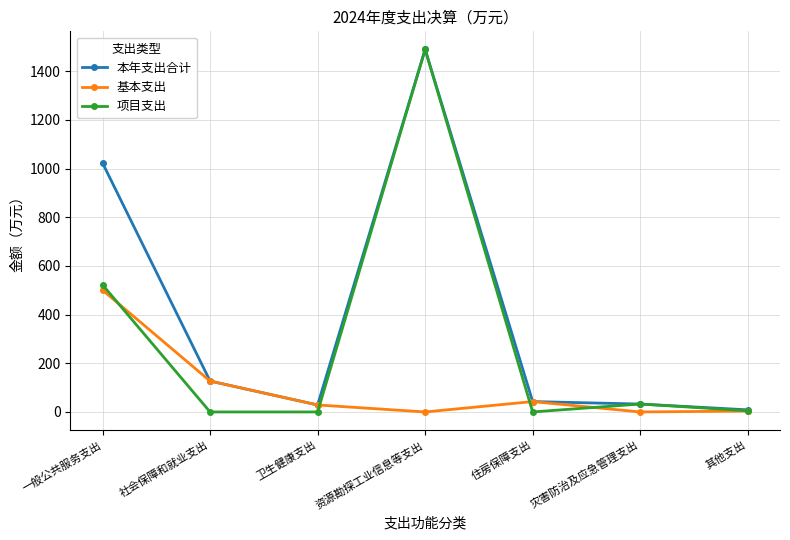

What is the highest value of the 项目支出 series?

1489.0